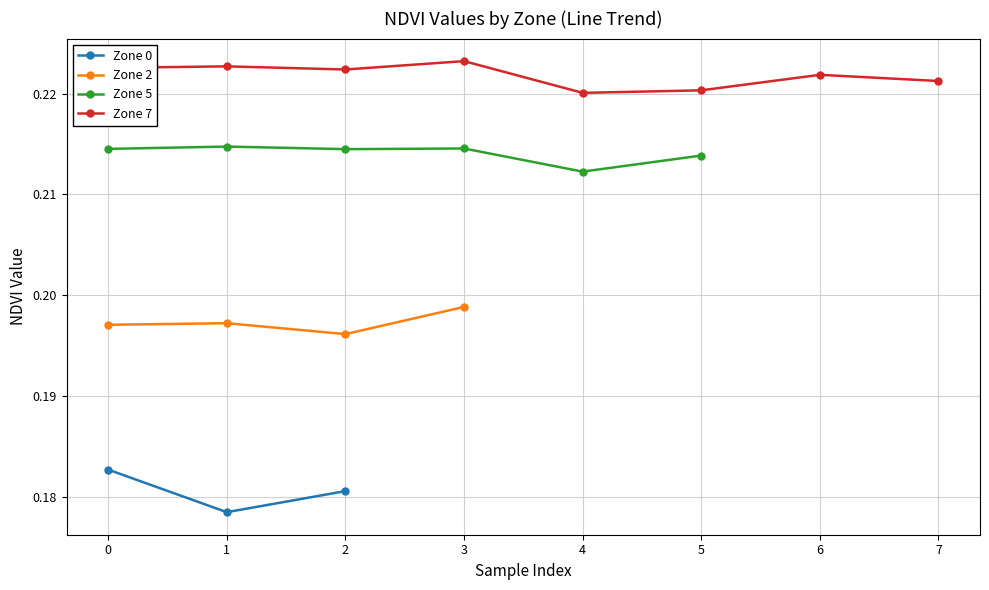

List the labels in order of Zone 0 value, smallest first.

1, 2, 0